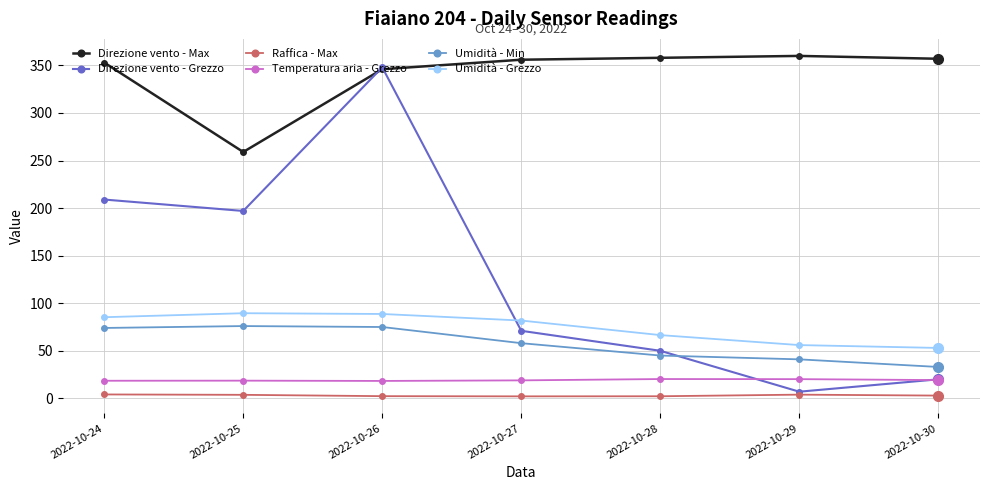

True or false: Umidità - Min has a value of 65.9 at 2022-10-29.

False